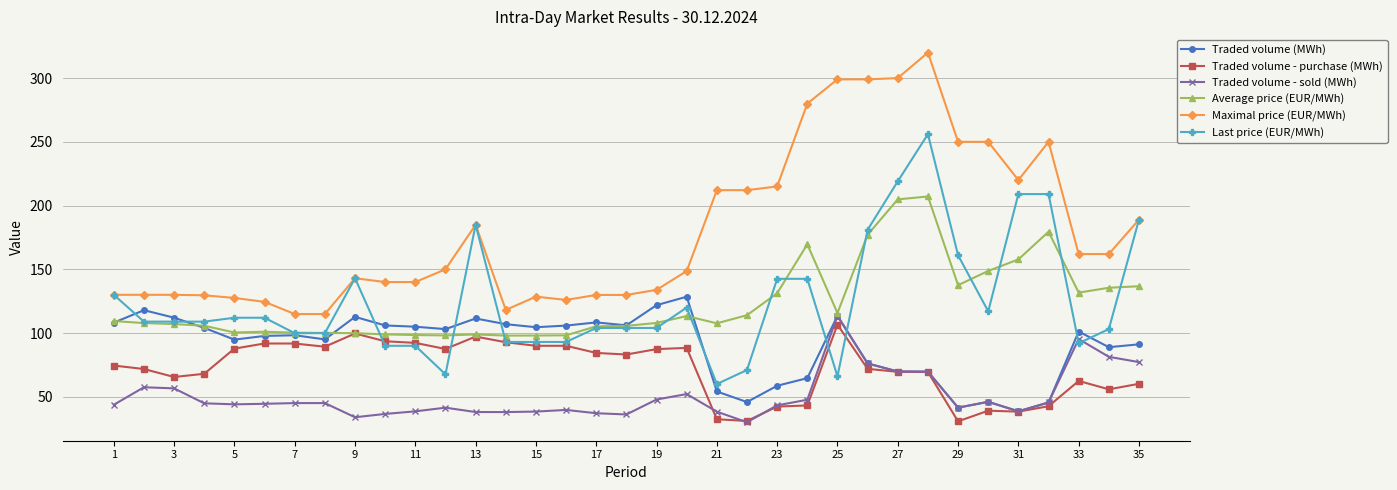

True or false: Maximal price (EUR/MWh) has more than 1 points higher than both neighbors.

True